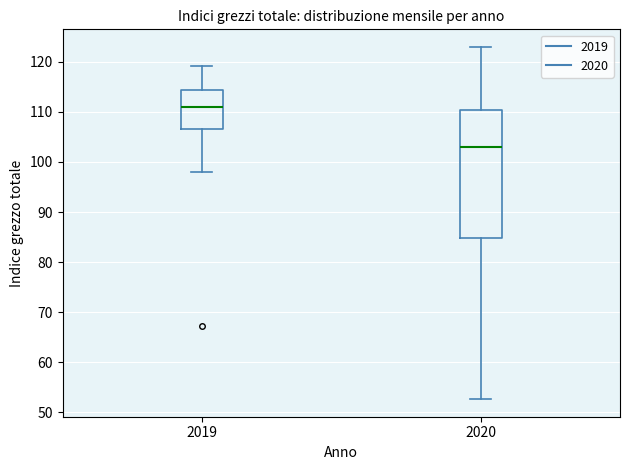

Reading left to right, transcribe this box plot: for each box, give where its median line is, the range the box spans, and where its two whiskers end, as read against the y-axis. The values are not printed on the chart, so give them approximately, as read against the axis.

2019: median 111, box 107 to 114, whiskers 98 to 119
2020: median 103, box 85 to 110, whiskers 53 to 123